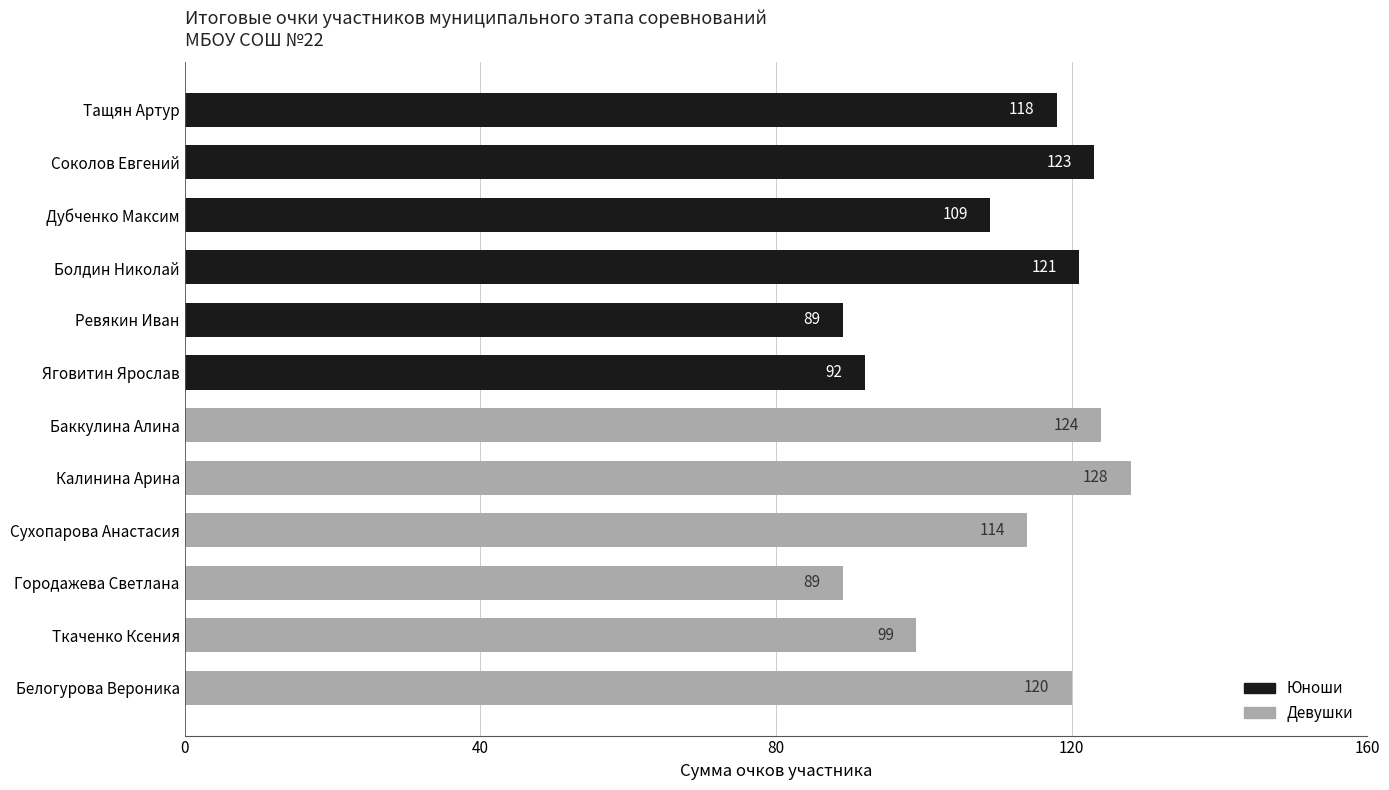

At which label is the value closest to 108?

Дубченко Максим